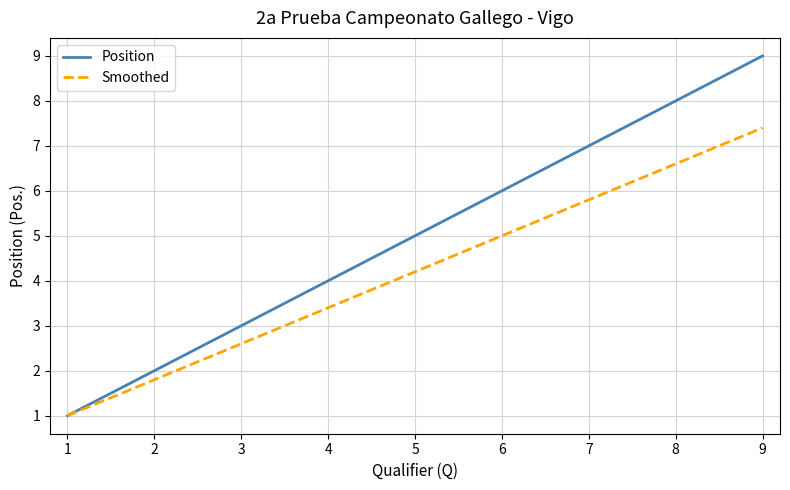

What is the maximum value for Position?

9.0